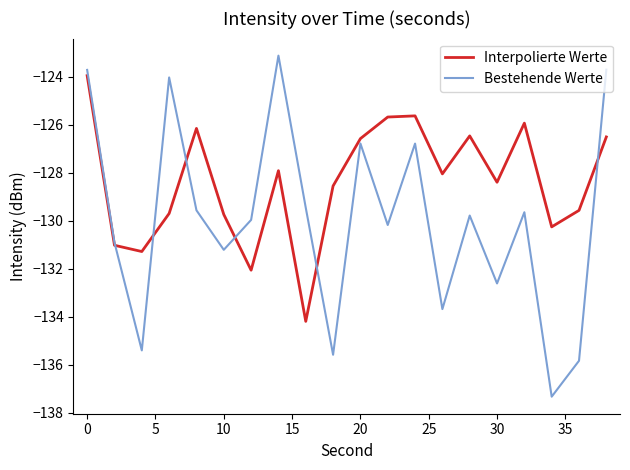

List the series in order of their overall mean, highest first.

Interpolierte Werte, Bestehende Werte